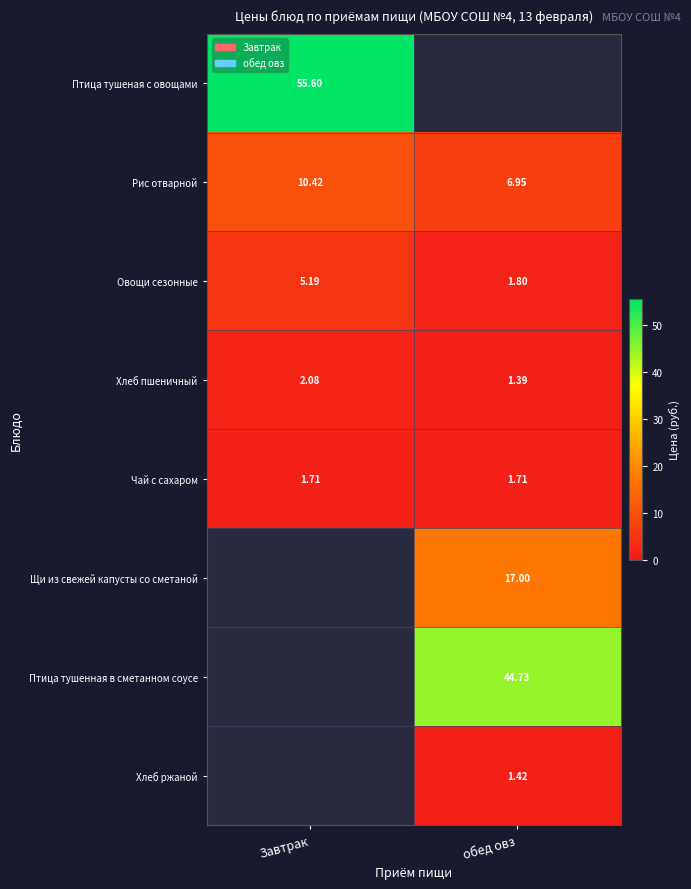

At which label does Овощи сезонные reach its minimum?

обед овз